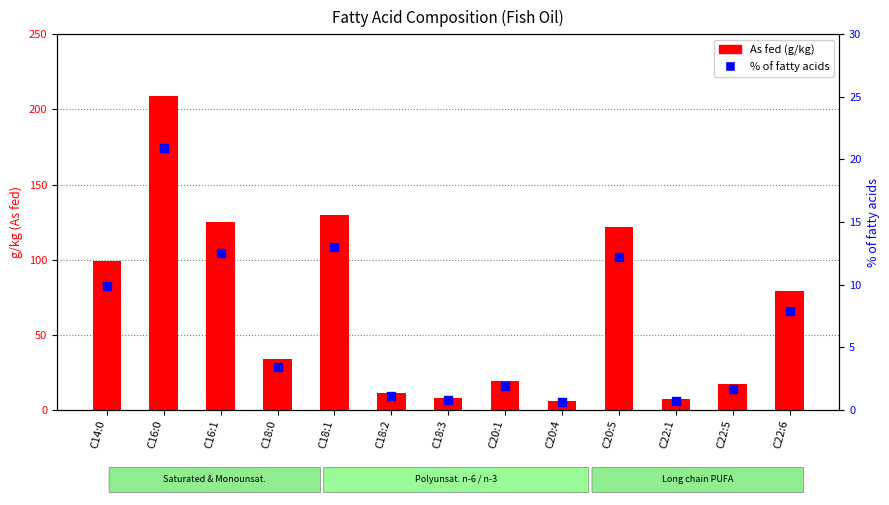

At how many categories does at least one series exceed 100?

4